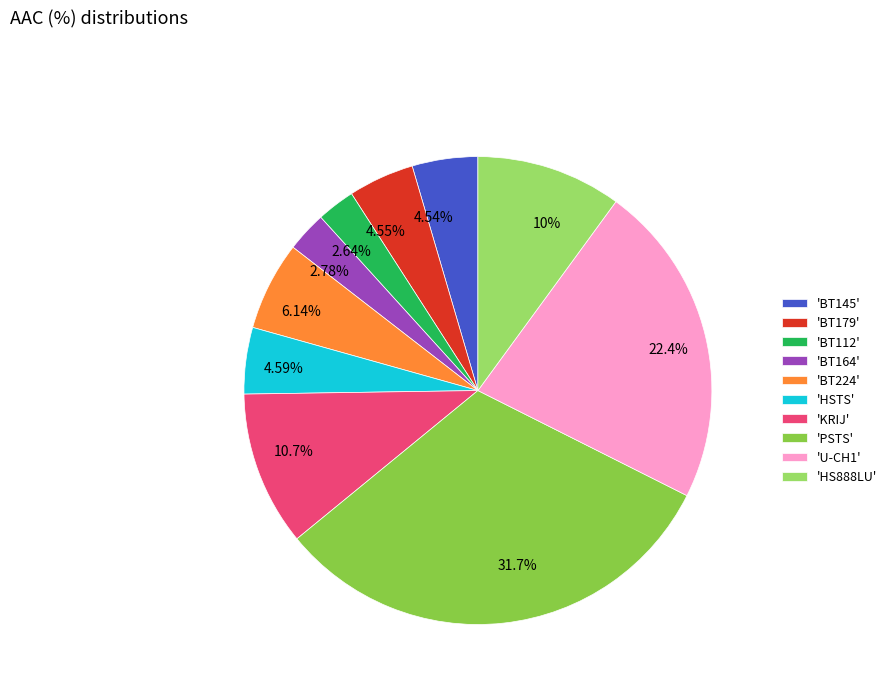

Is there a majority slice in this chart?

No